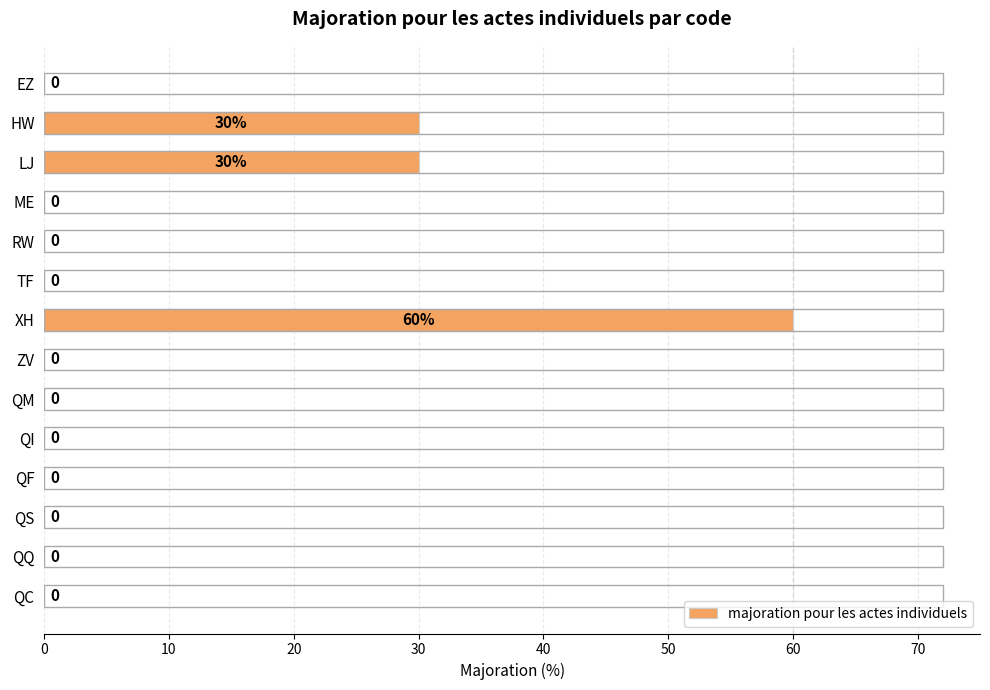

The value at QC is -29. True or false?

False